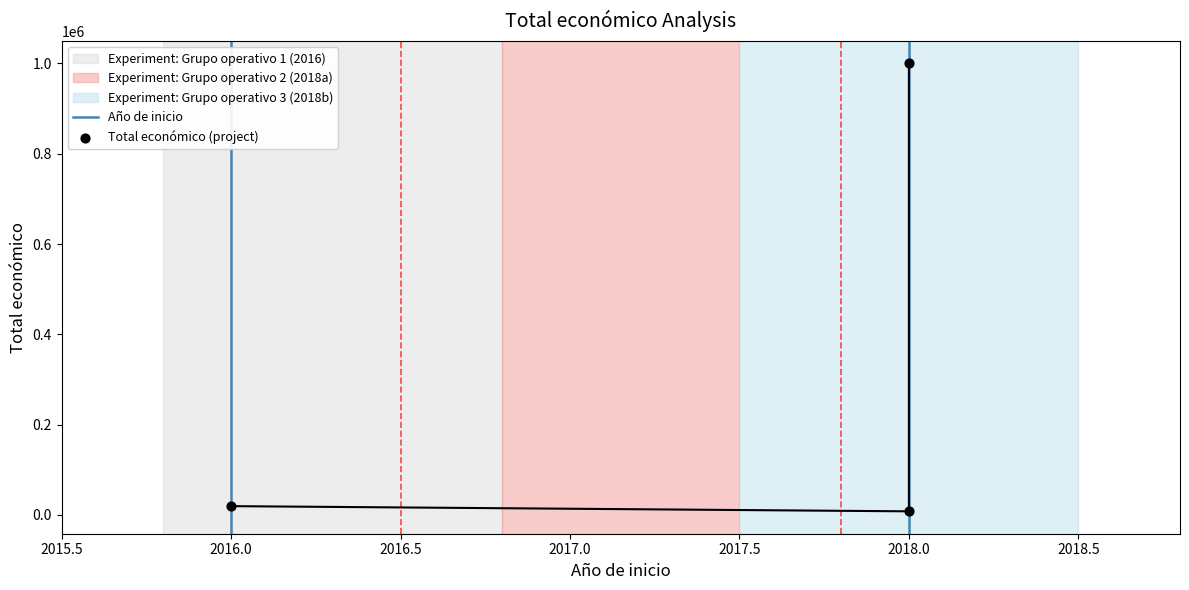

What is the ratio of the value at 2018 to the value at 2016?

51.3